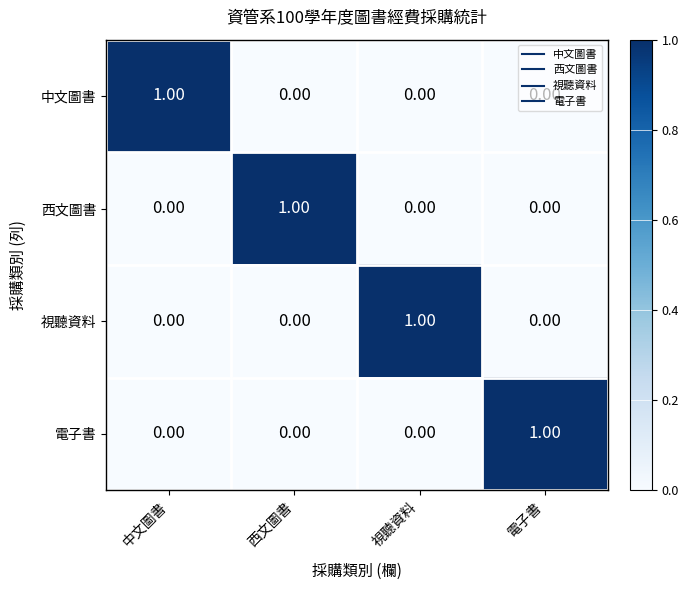

At how many categories does at least one series exceed 0?

4